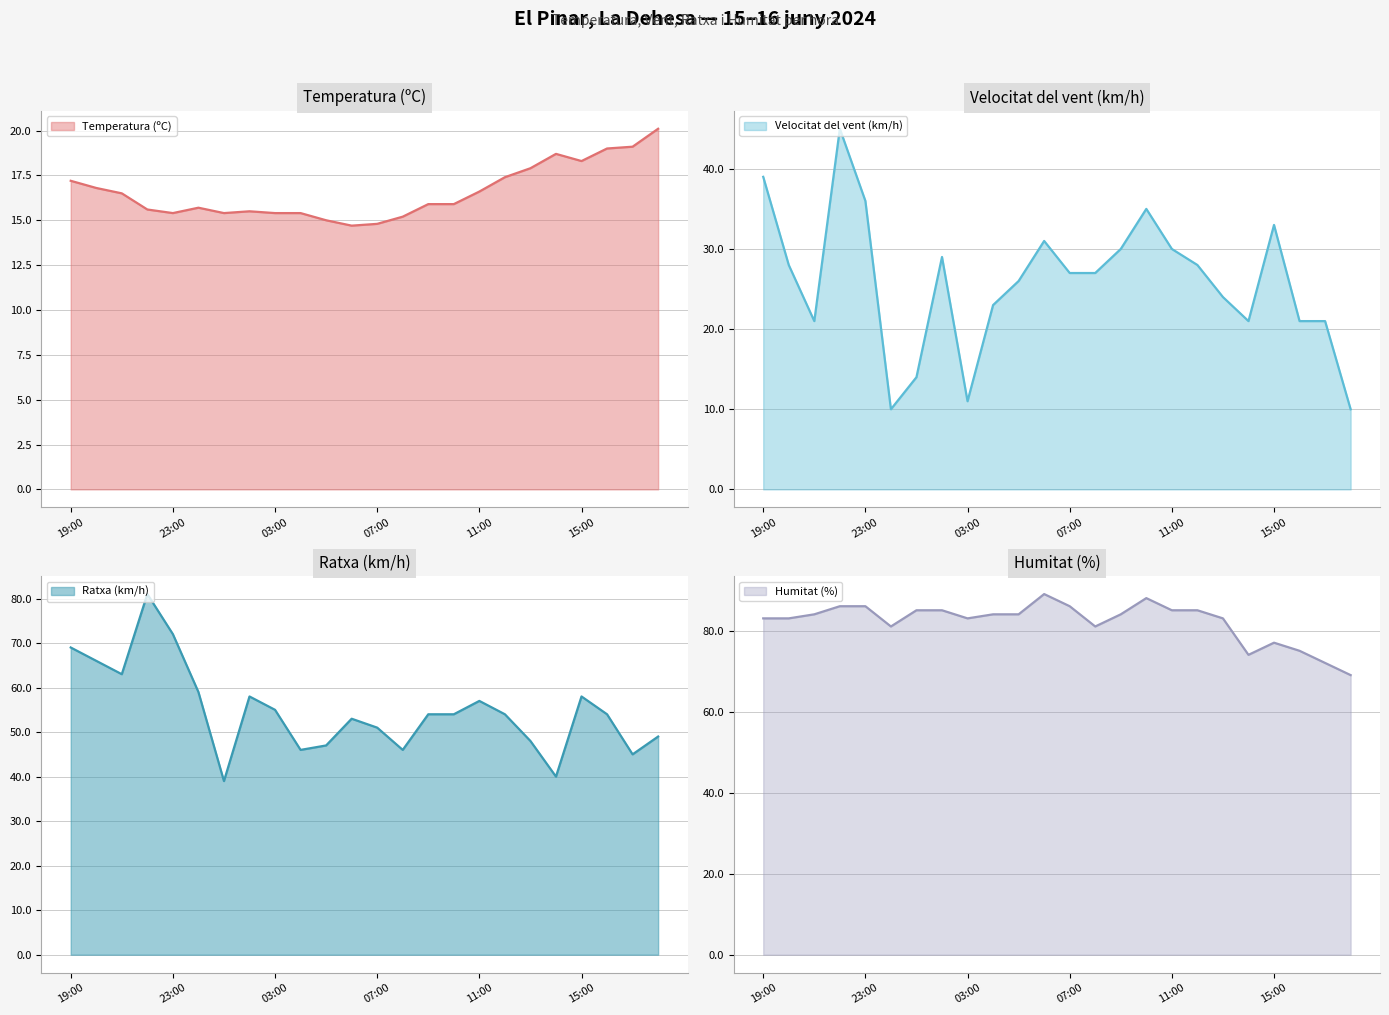

What is the difference between the second highest and second lowest values in the Humitat (%) series?

16